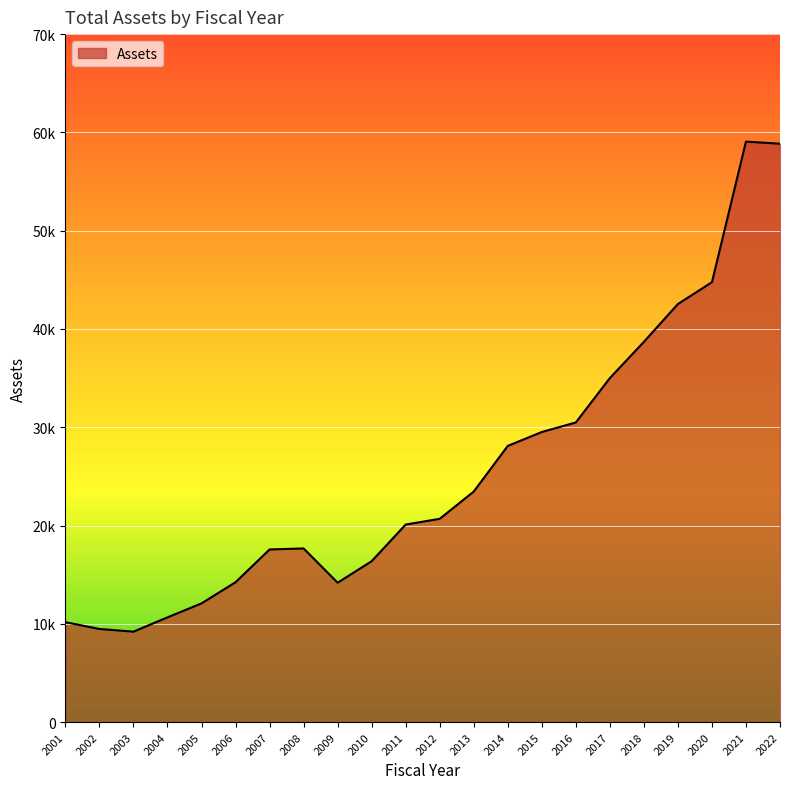

List the labels in order of value, smallest first.

2003, 2002, 2001, 2004, 2005, 2009, 2006, 2010, 2007, 2008, 2011, 2012, 2013, 2014, 2015, 2016, 2017, 2018, 2019, 2020, 2022, 2021